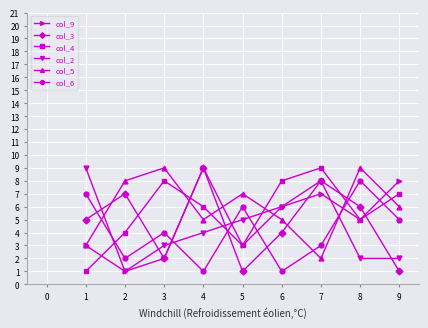

Where is col_3 nearest to the value 5?

1